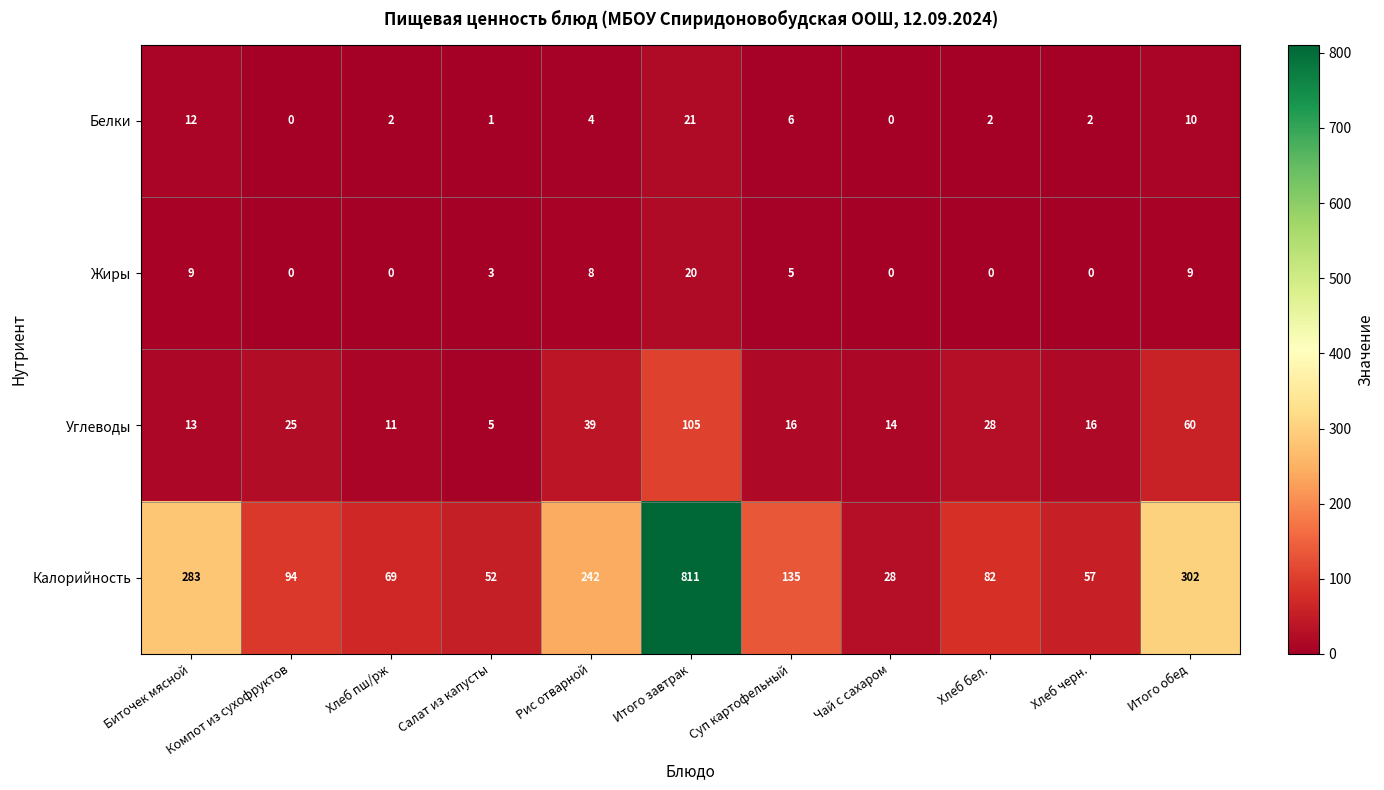

Rank the series at Итого обед from highest to lowest value.

Калорийность, Углеводы, Белки, Жиры